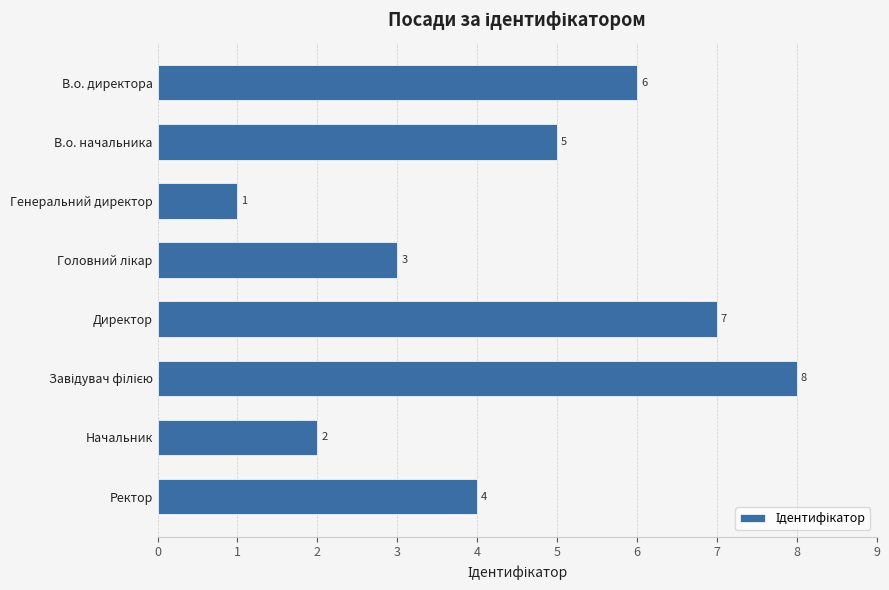

What is the difference between the second highest and second lowest values?

5